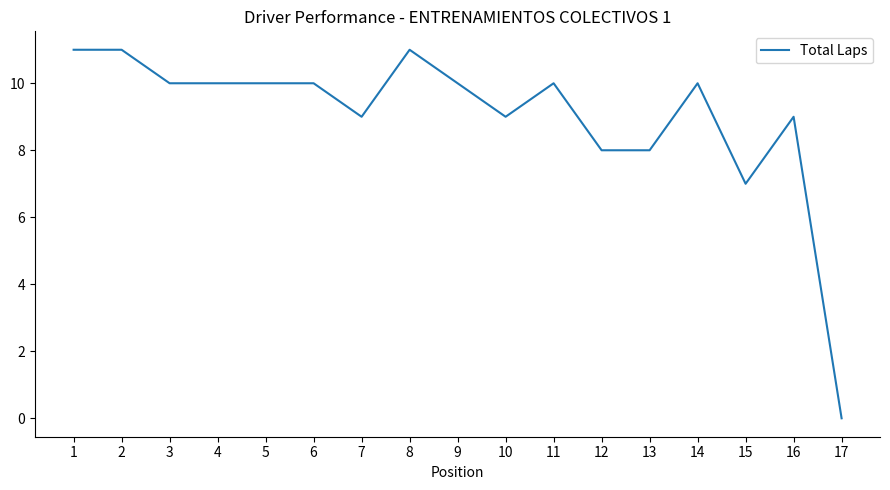

Approximately how many times larger is the value at 13 compared to 7?

0.9